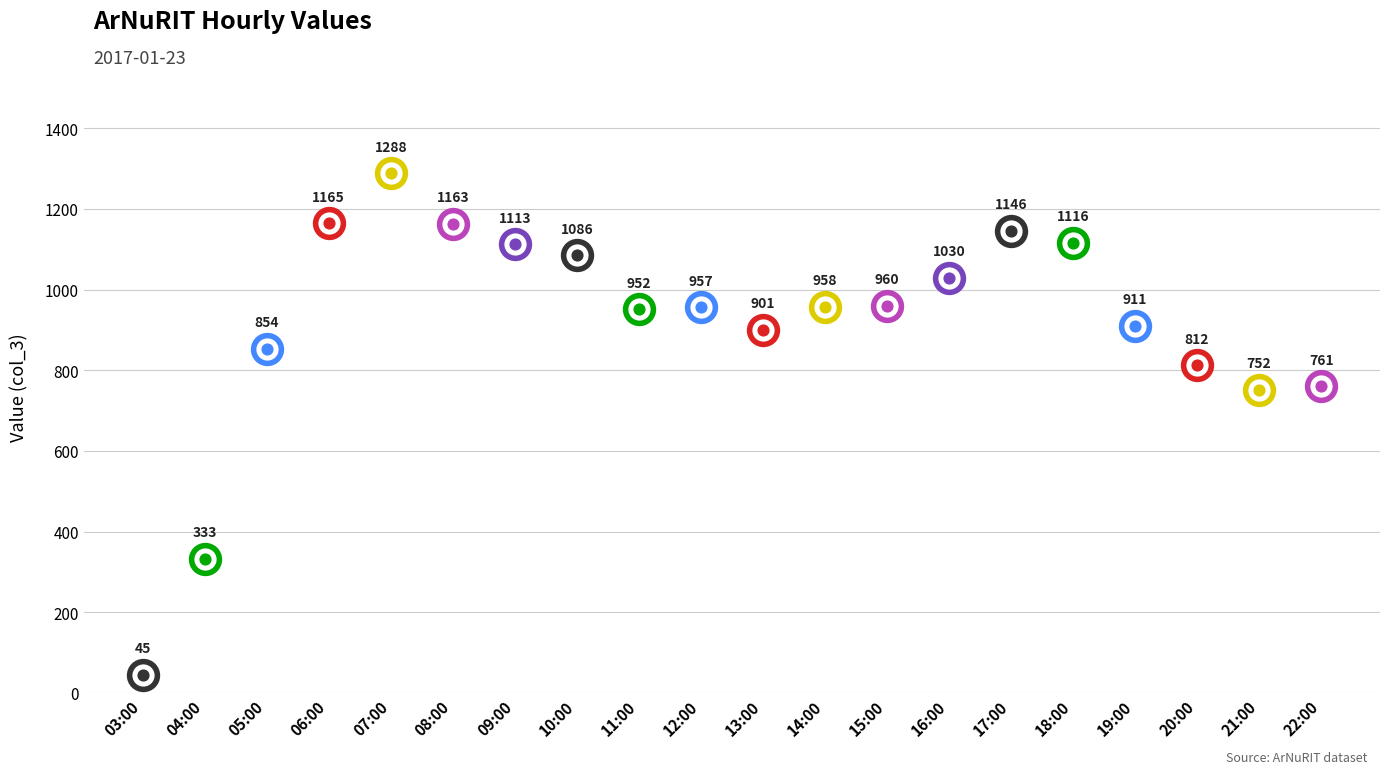

Which has a higher value, 04:00 or 05:00?

05:00